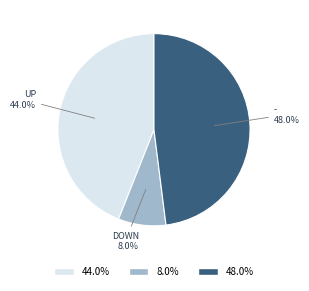

What is the ratio of the value at 48.0% to the value at 44.0%?

1.1